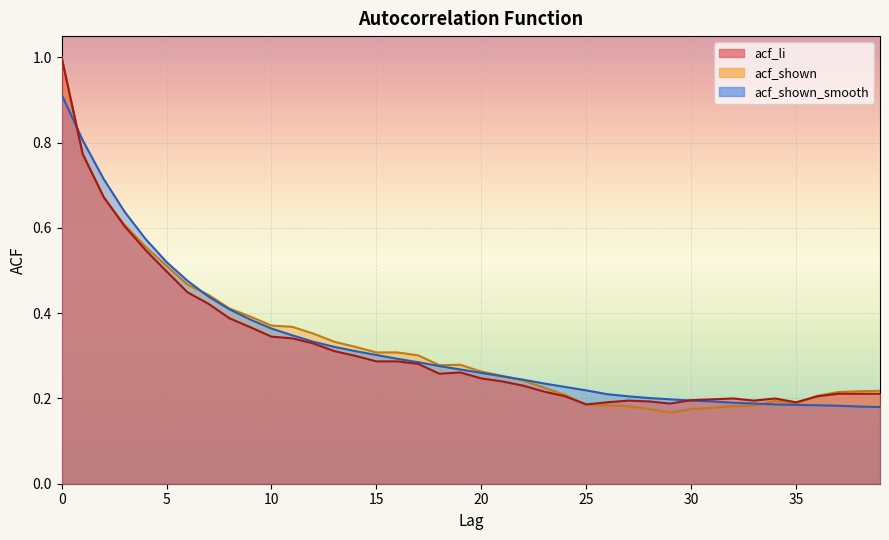

Which category has the lowest value in the acf_shown_smooth series?

39